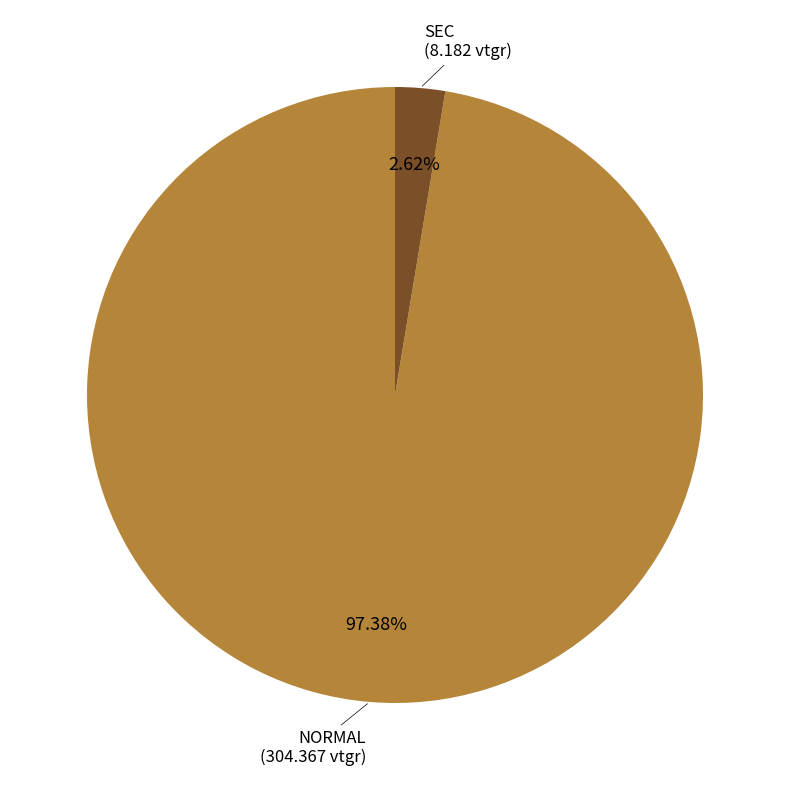

How many slices are in this pie chart?

2